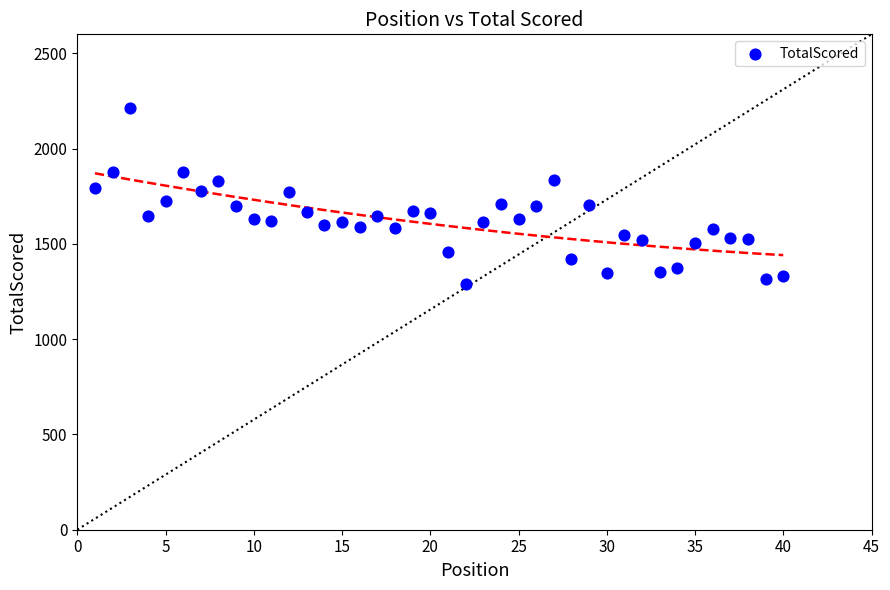

What is the range of Y values (max minus min)?

926